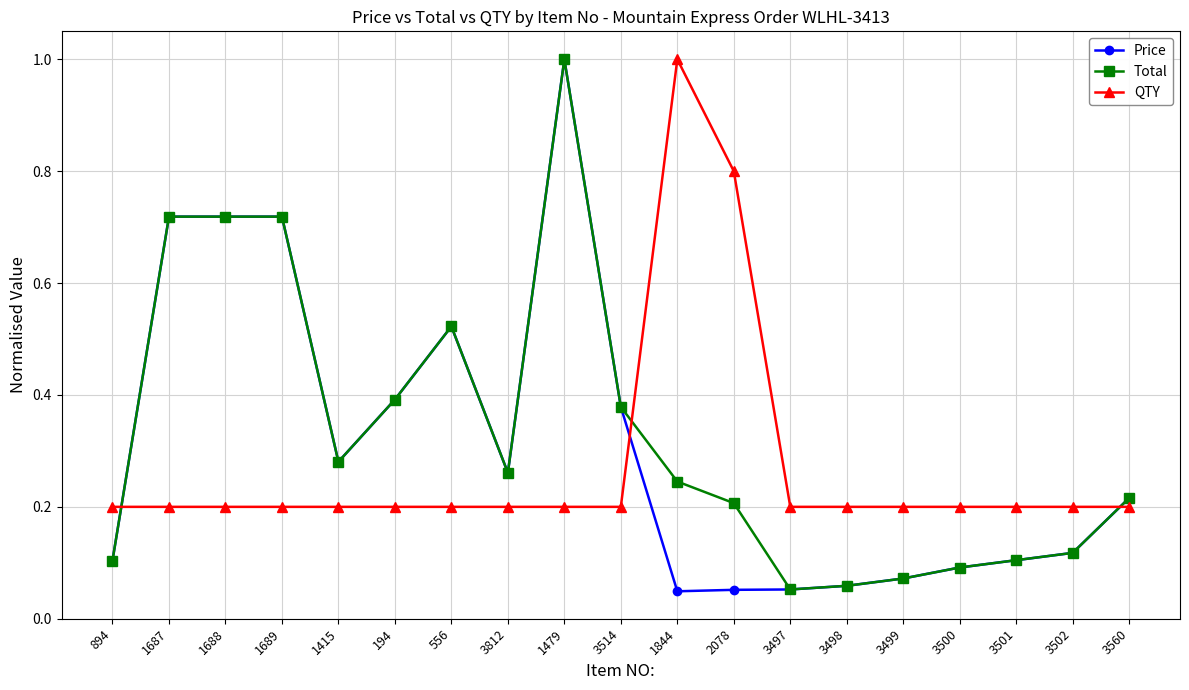

True or false: QTY has more than 0 points higher than both neighbors.

True